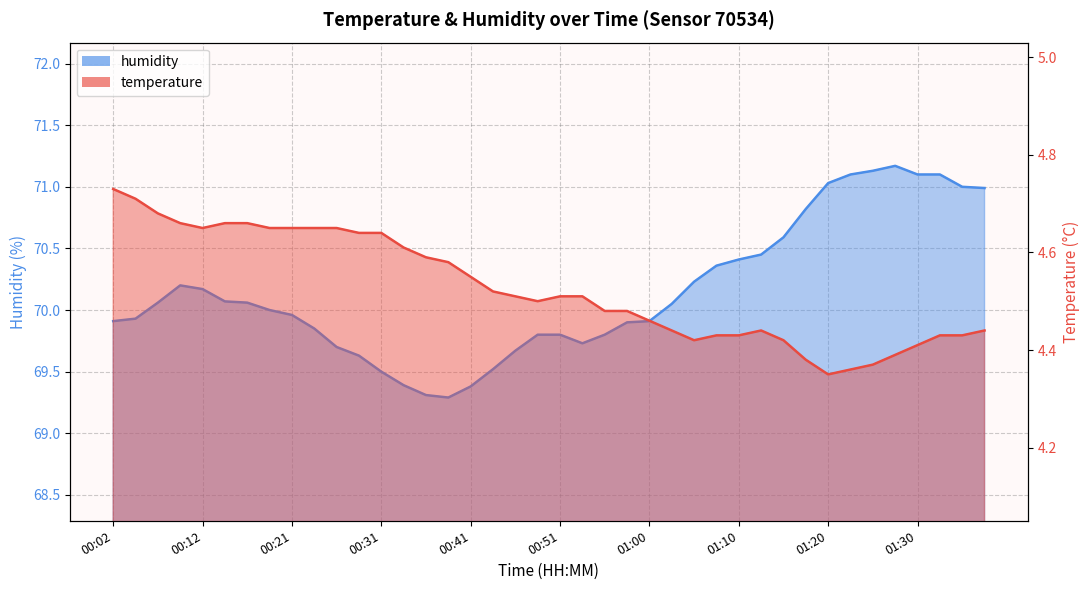

At which category is the sum across all series the highest?

01:27